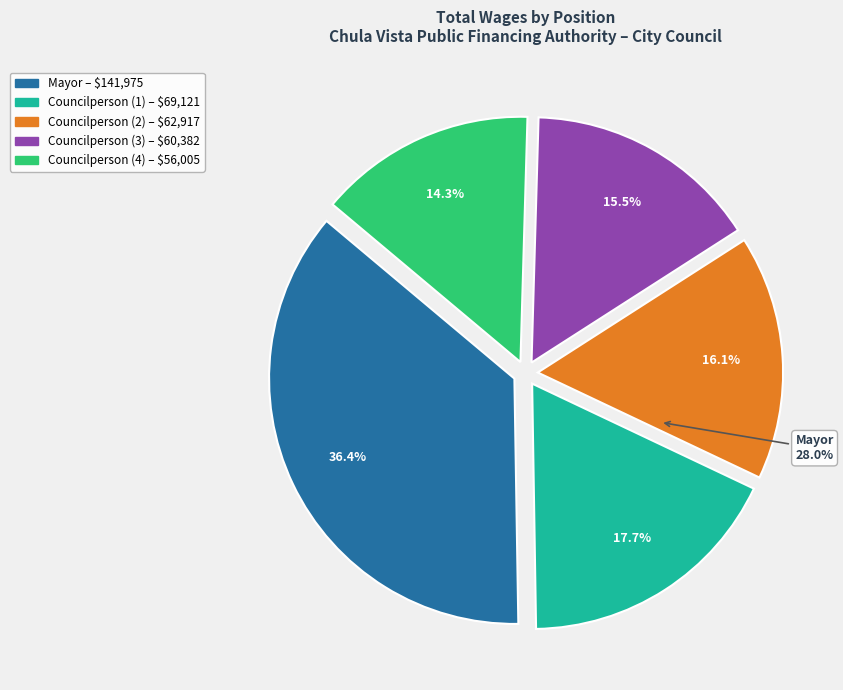

To the nearest percent, what is the difference between the largest and smallest slice percentages?

22%